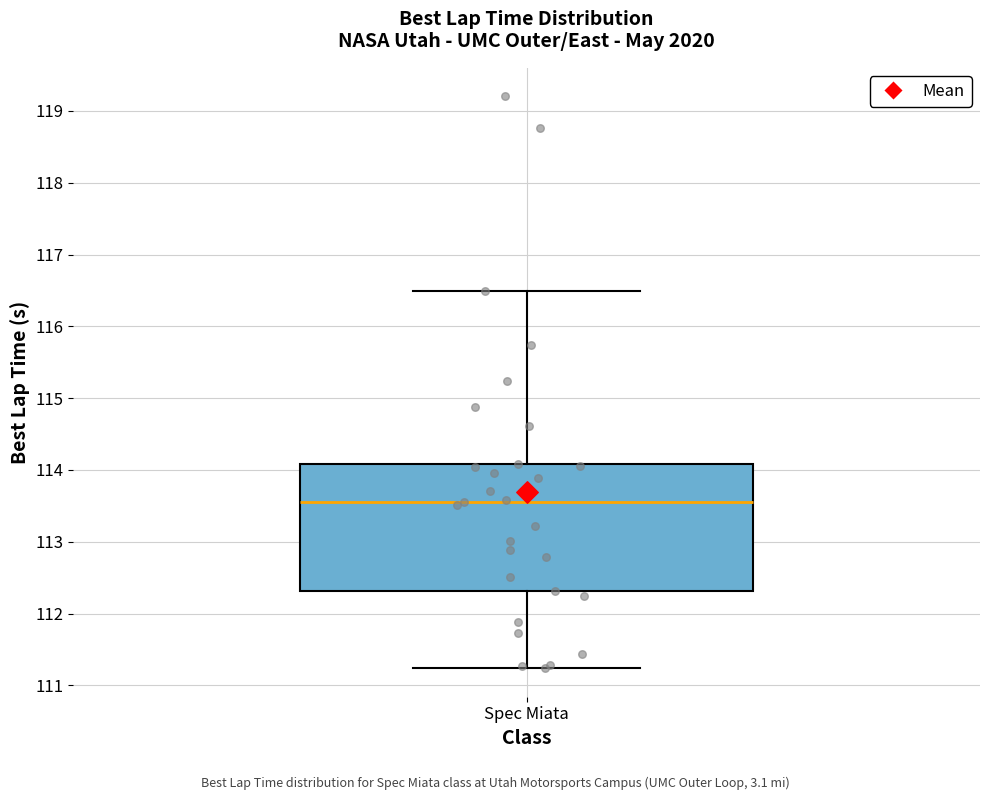

Transcribe this box plot: give where the median line is, the range the box spans, and where the two whiskers end, as read against the y-axis. The values are not printed on the chart, so give them approximately, as read against the axis.

median 113.6, box 112.3 to 114.1, whiskers 111.2 to 116.5